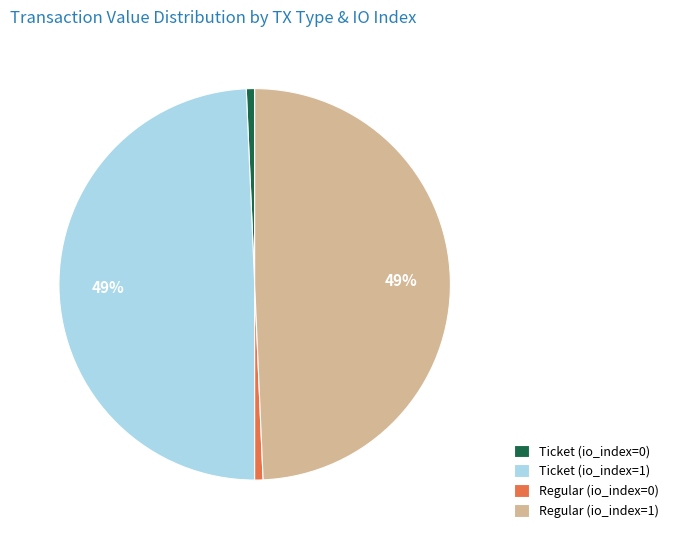

To the nearest percent, what percentage of the pie is Ticket (io_index=1)?

49%